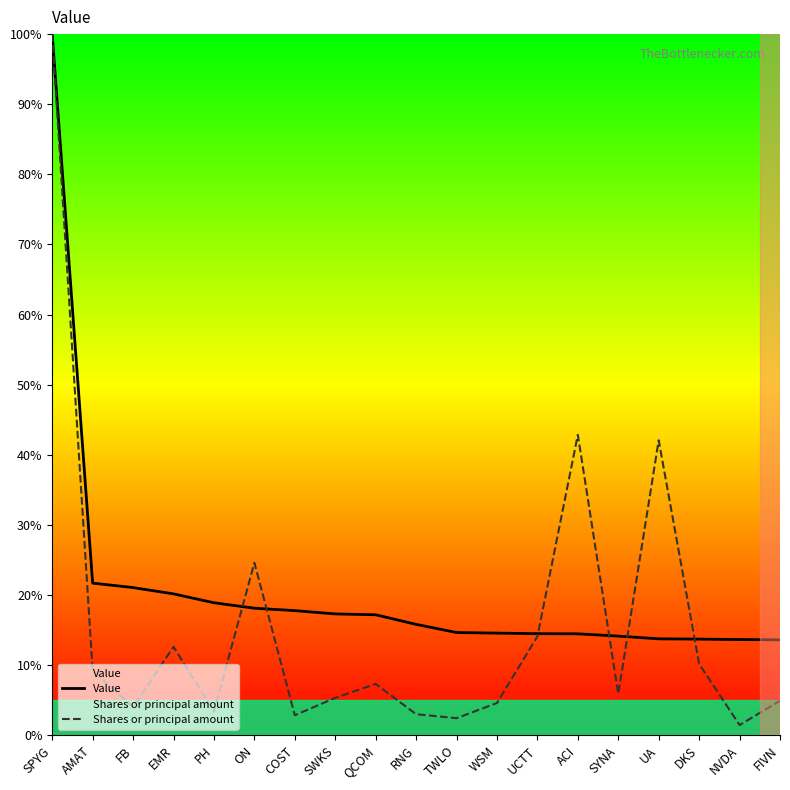

What are all the series names shown in the legend?

Value, Shares or principal amount